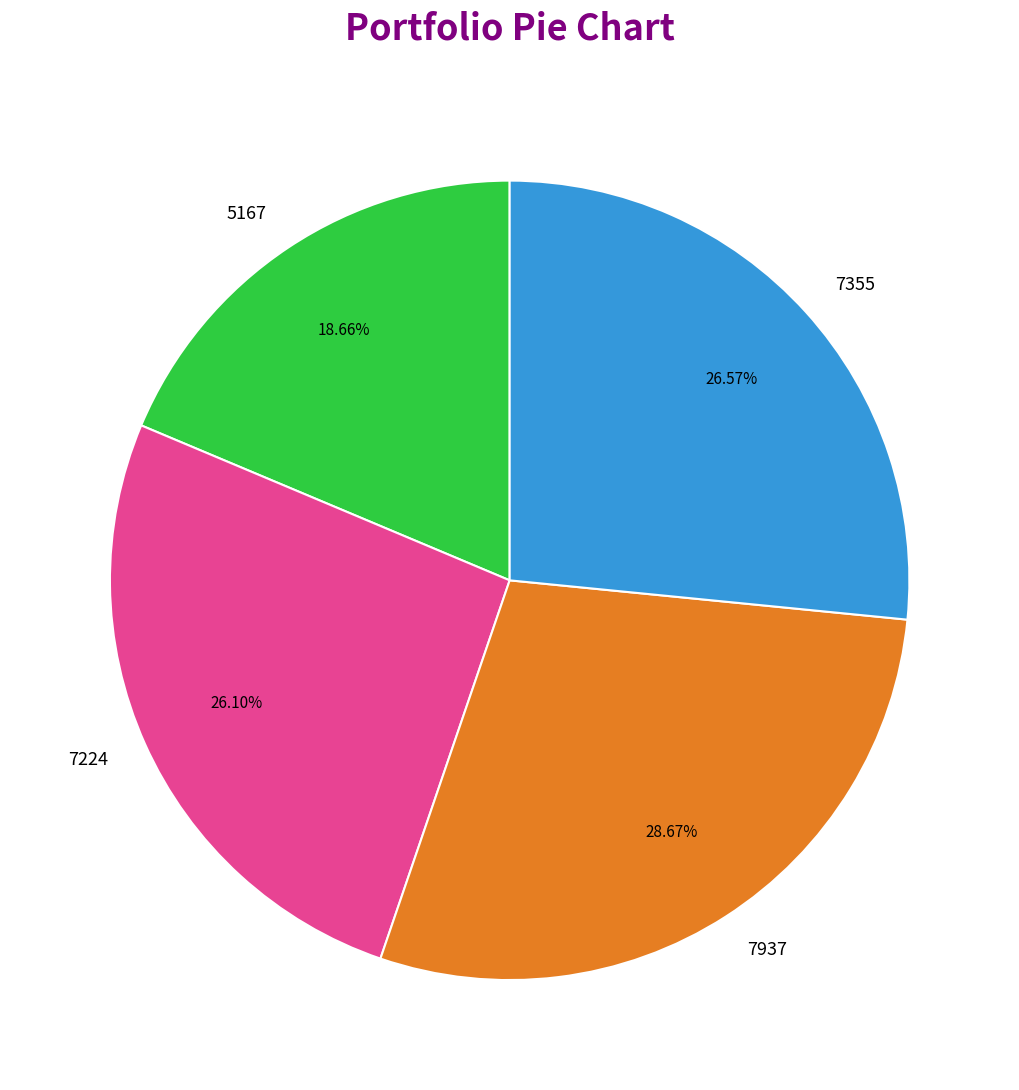

What portion of the pie excludes 7224?

73.9%